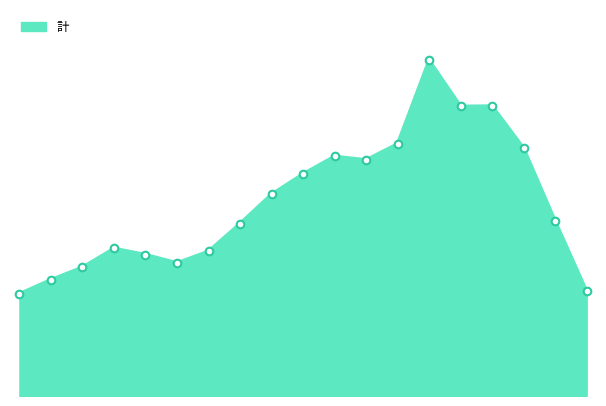

Is this an area chart (filled region under the line)?

Yes